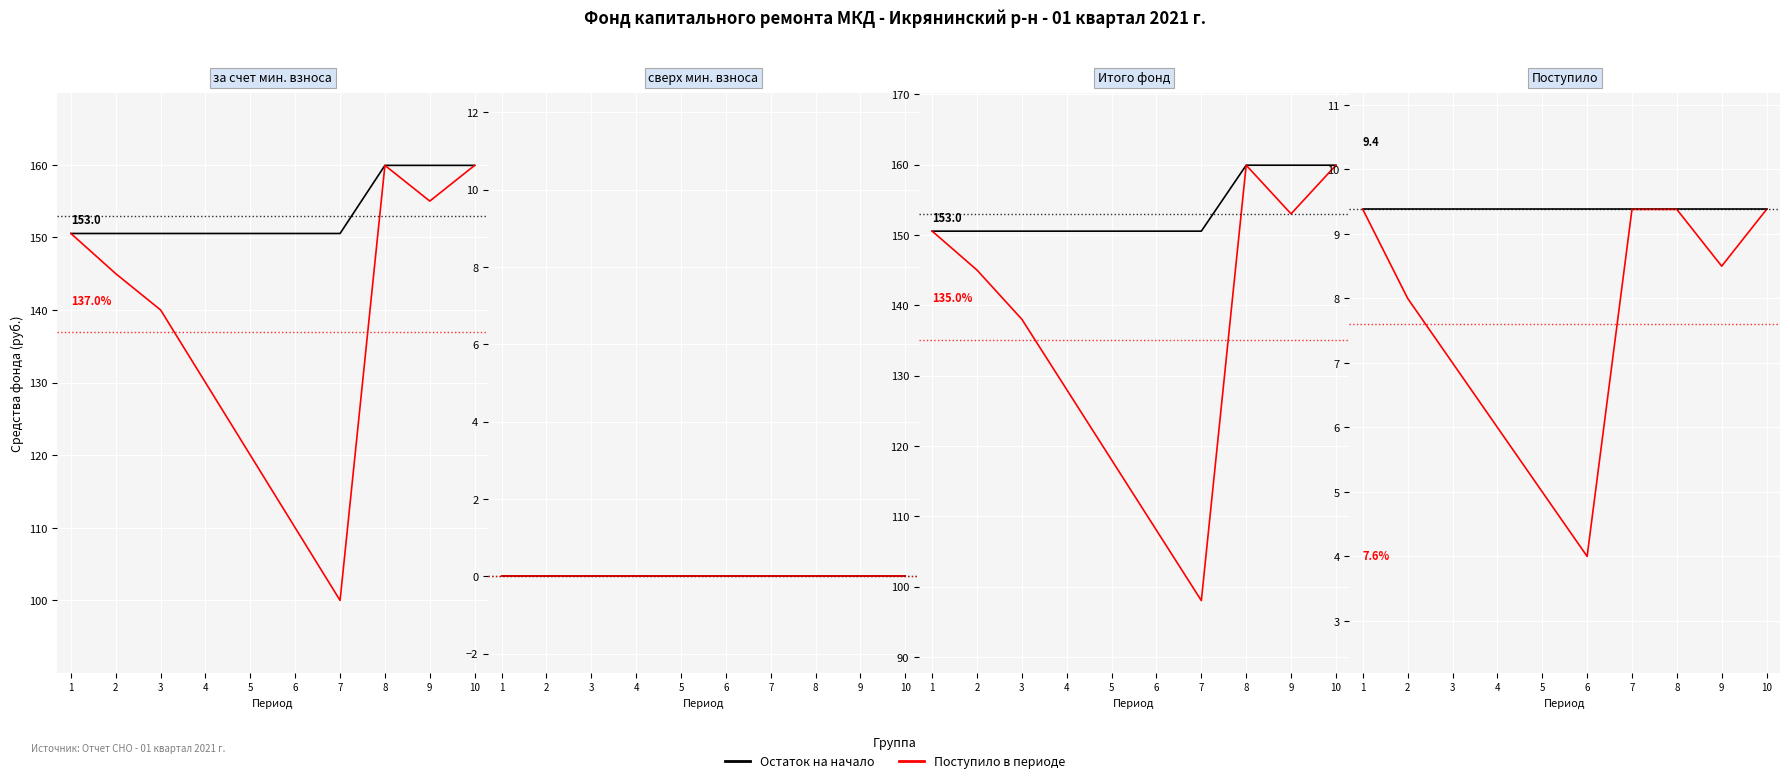

What is the total value across all series at 5?

14.4